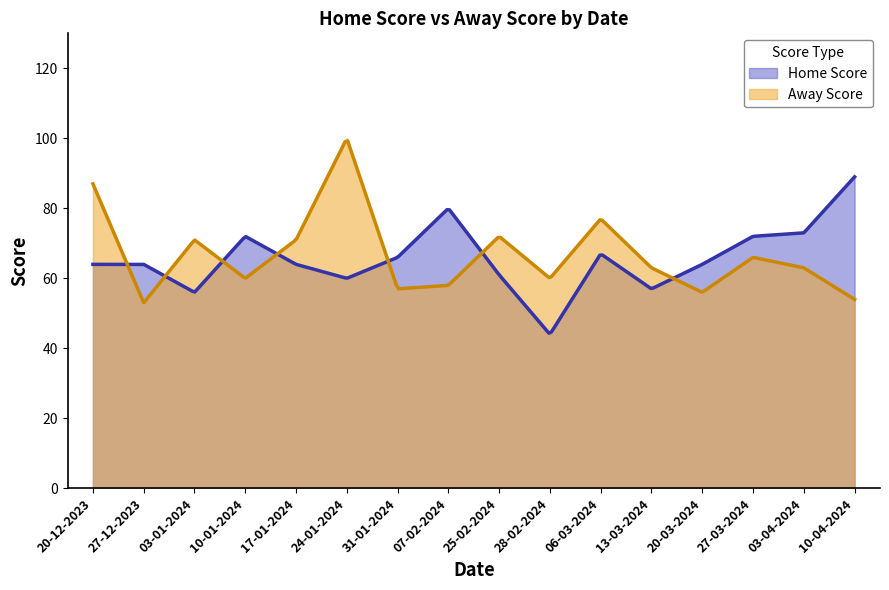

Which series ends up on top after the final intersection of Away Score and Home Score?

Home Score